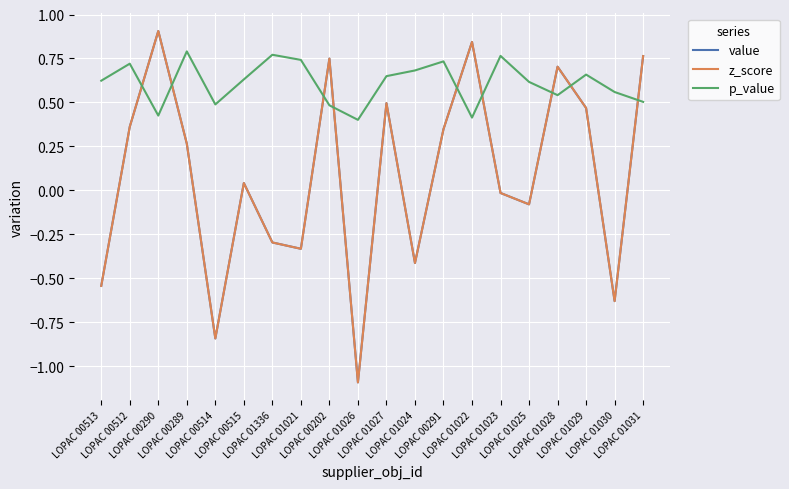

Where do value and p_value first cross each other?

LOPAC 00512 and LOPAC 00290